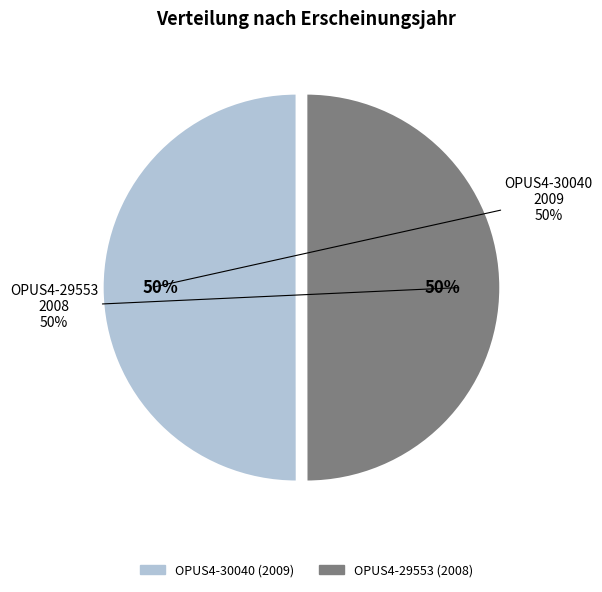

To the nearest percent, what is the average slice percentage?

50%